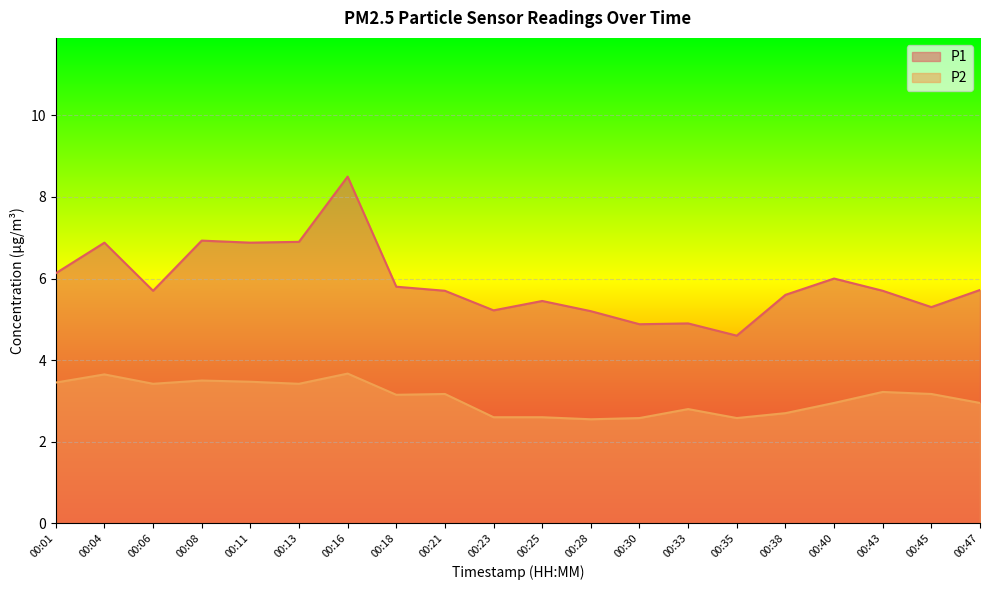

How many lines are shown in the chart?

2